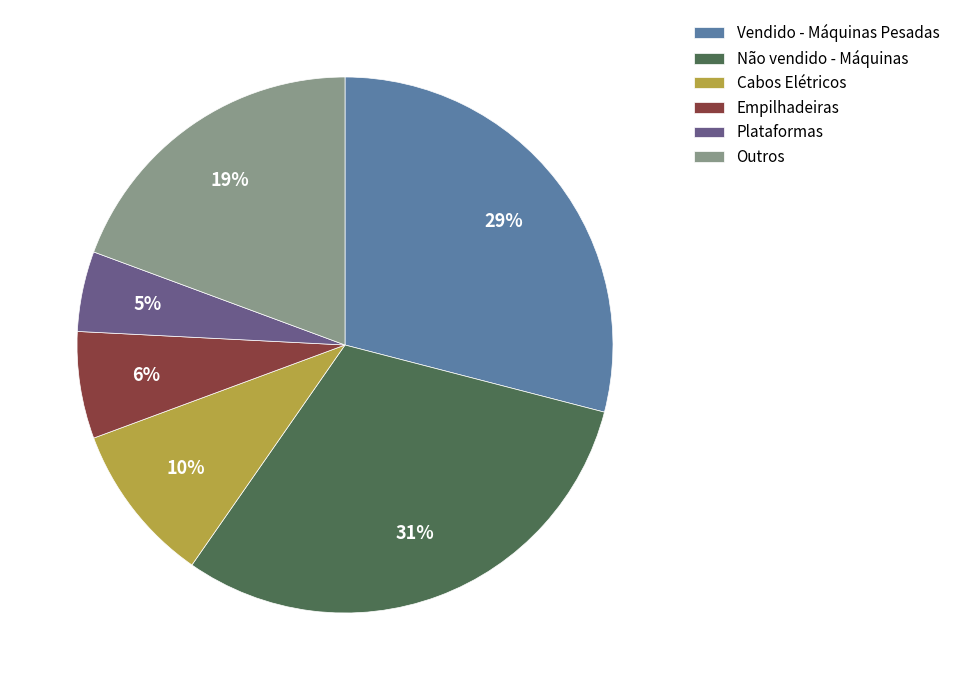

To the nearest percent, what is the average slice percentage?

17%